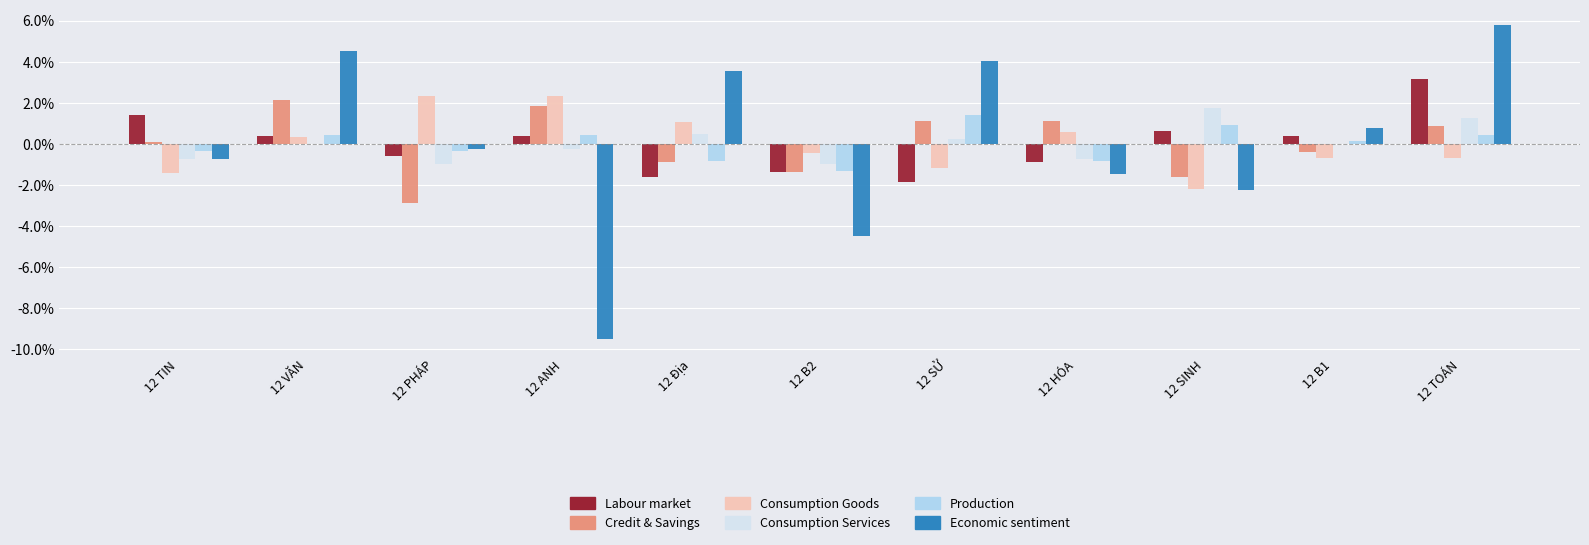

True or false: Consumption Services has a value of -0.8 at 12 TIN.

True